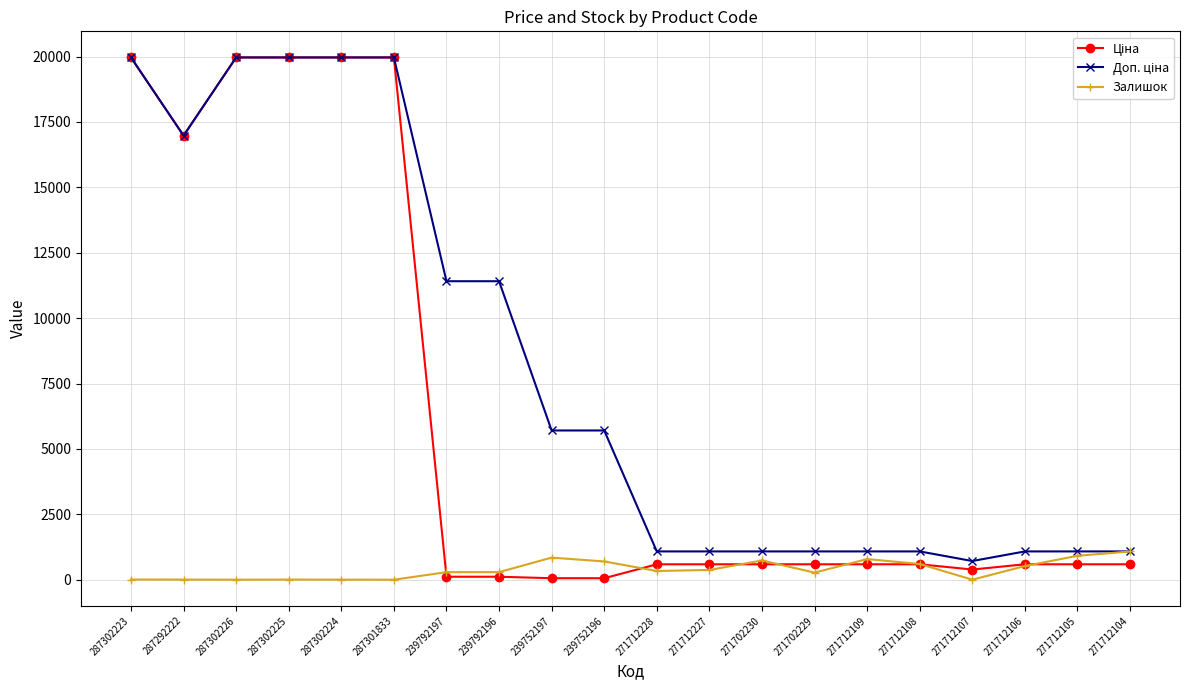

What is the spread (max minus min) of values at 271712106?

559.7